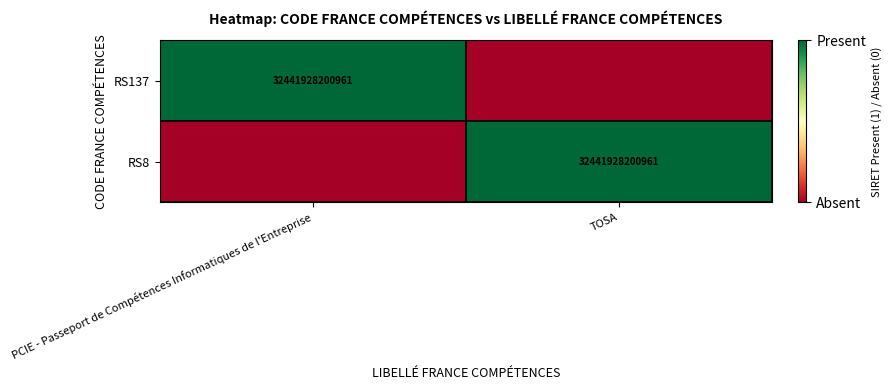

The value of RS137 at PCIE - Passeport de Compétences Informatiques de l'Entreprise is 14947093337848. True or false?

False